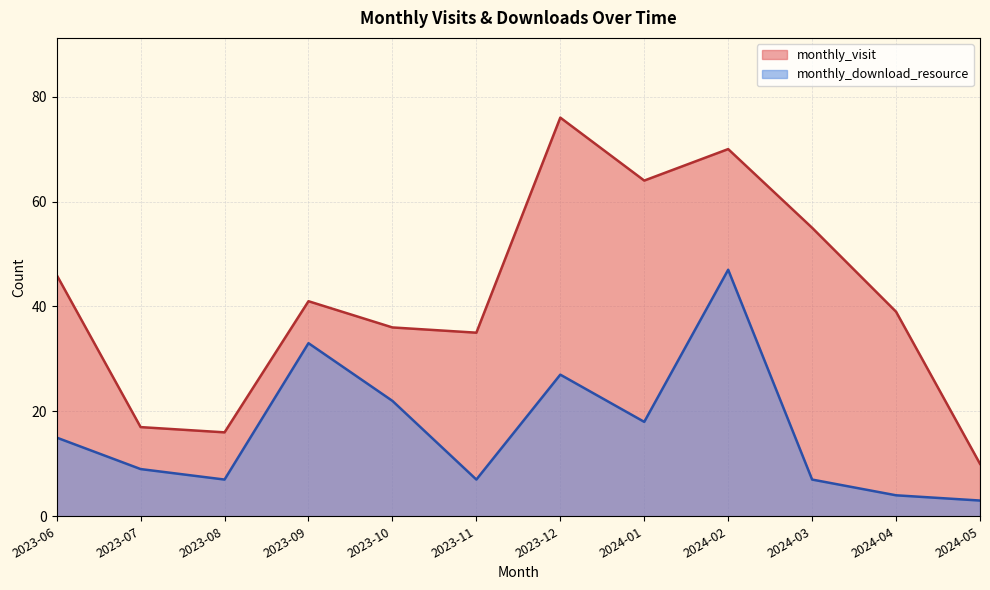

The value of monthly_download_resource at 2023-09 is 33. True or false?

True